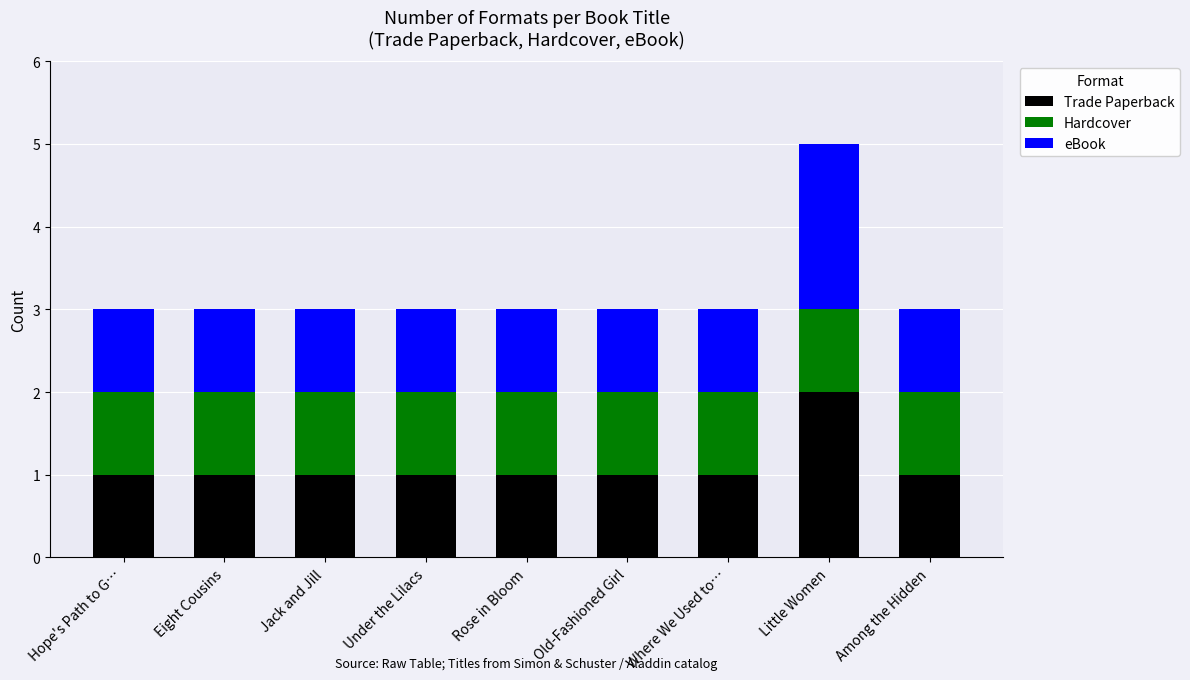

At which label does Trade Paperback reach its peak?

Little Women